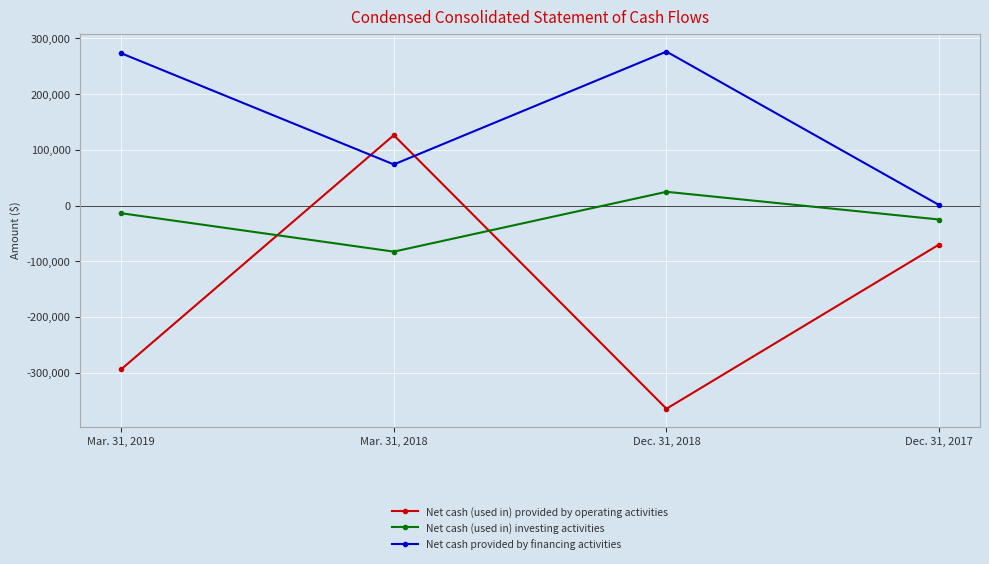

What is the average value of the Net cash provided by financing activities series?

156195